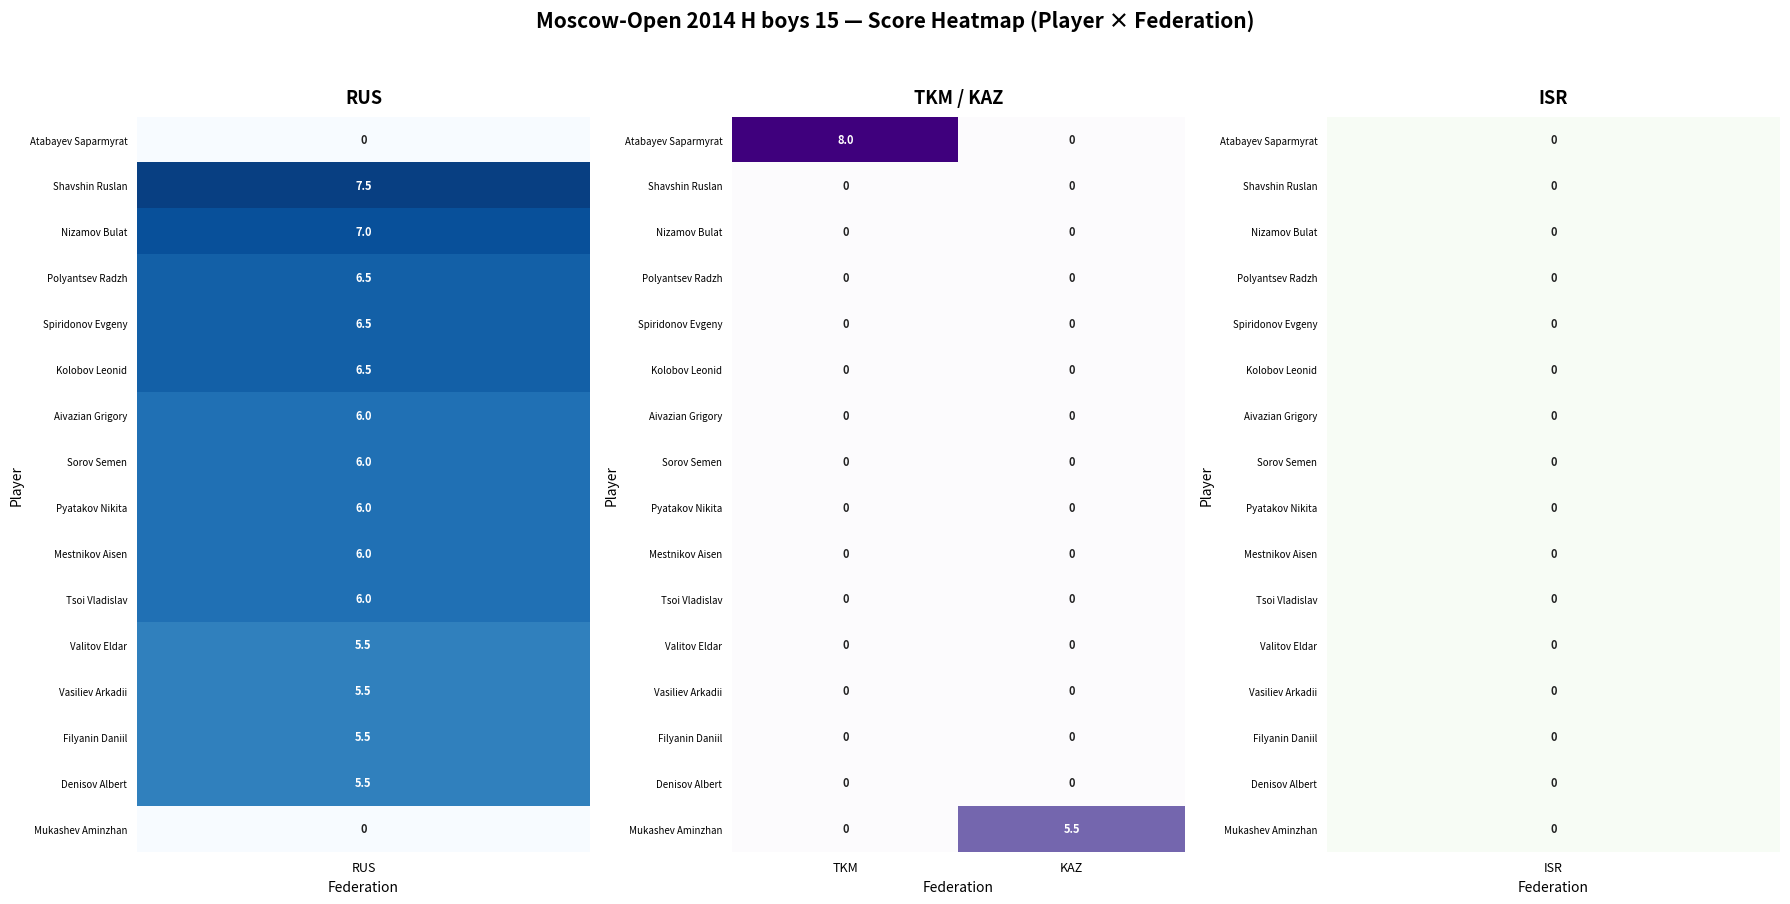

True or false: Aivazian Grigory has a value of 0.0 at KAZ.

True